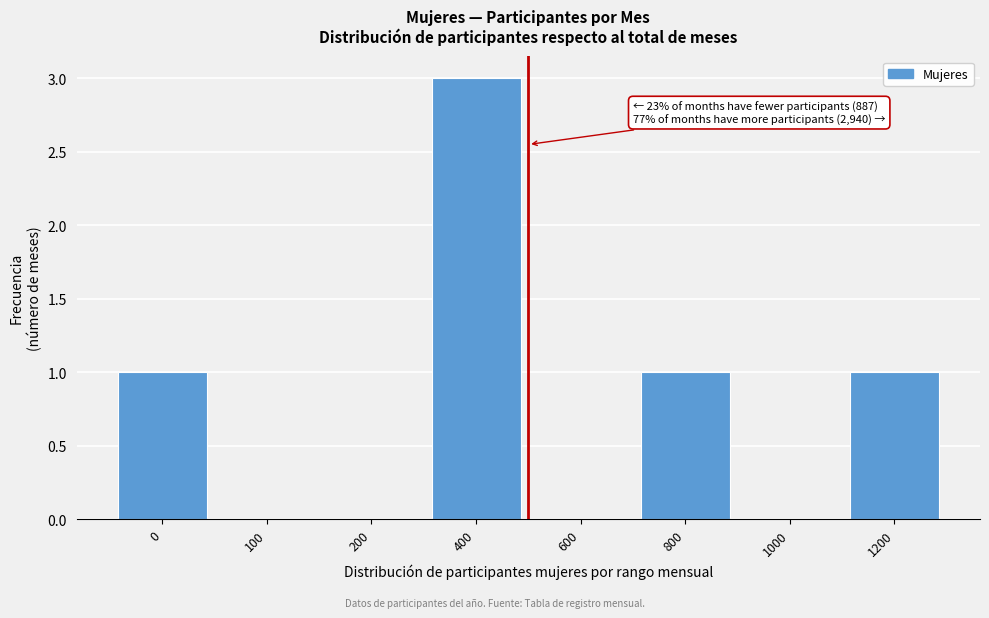

Reading right to left, list all the values displayed in this chart.

1200=1	1000=0	800=1	600=0	400=3	200=0	100=0	0=1